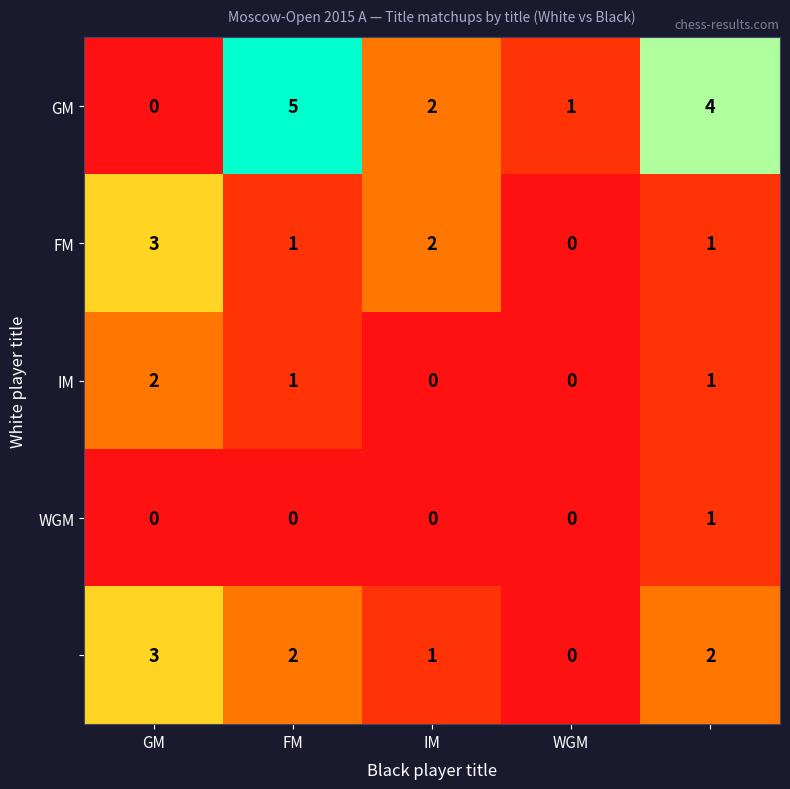

At how many categories does at least one series exceed 0?

5